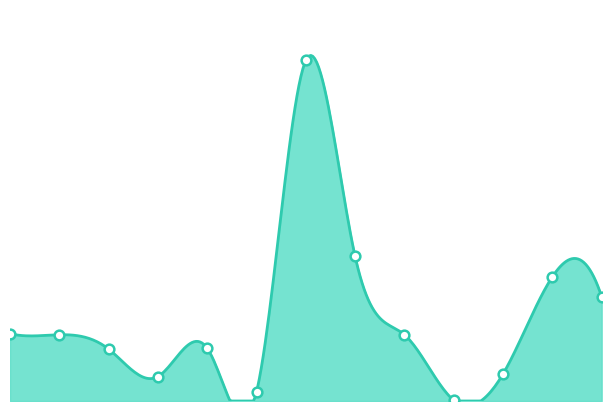

At which label does the data first exceed 88000000?

SMKN 21